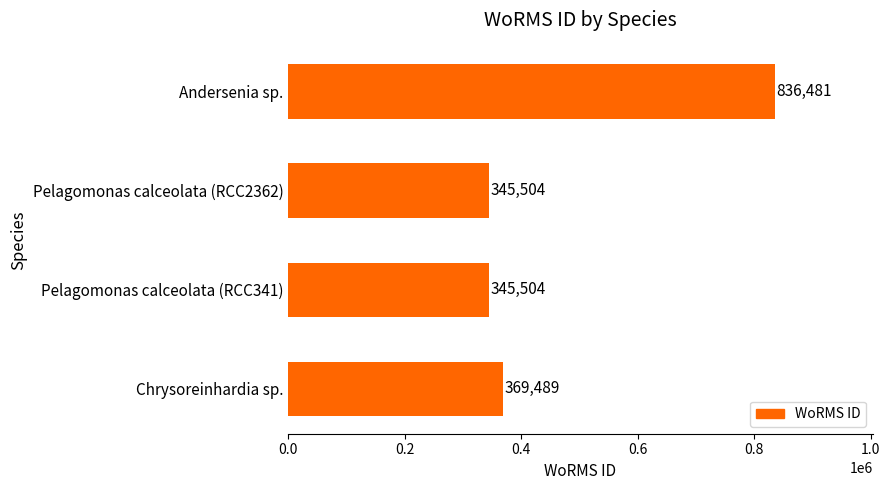

What is the difference between the maximum and second lowest values?

490977